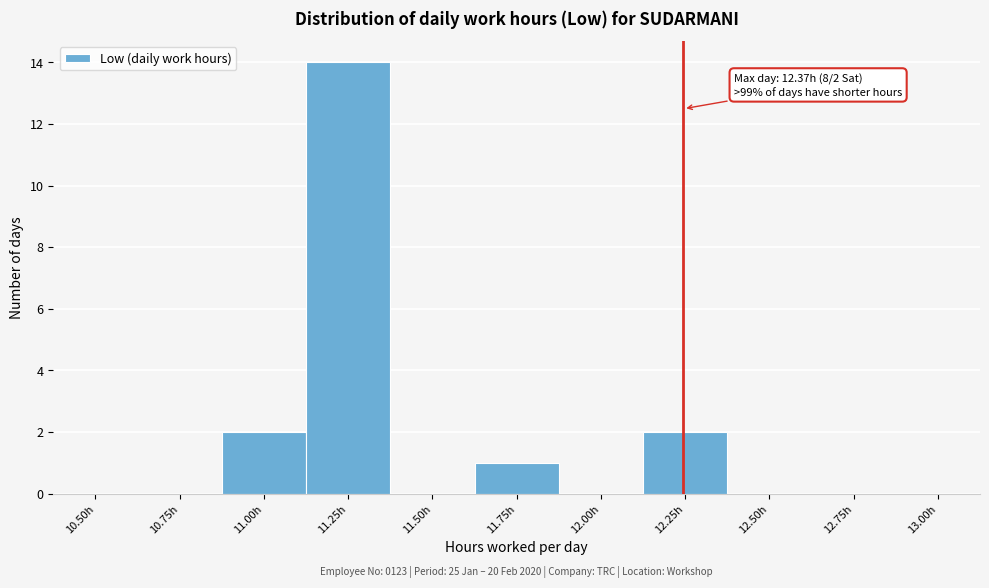

Reading right to left, what are all the values shown in this chart?

13.00h=0	12.75h=0	12.50h=0	12.25h=2	12.00h=0	11.75h=1	11.50h=0	11.25h=14	11.00h=2	10.75h=0	10.50h=0